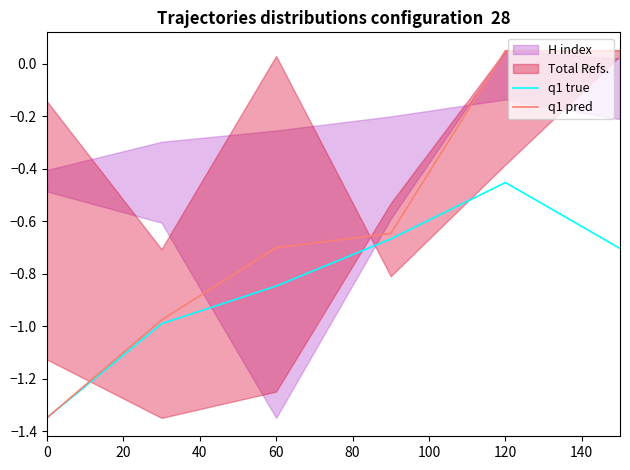

True or false: q1 true has a value of -0.7 at 120.

False